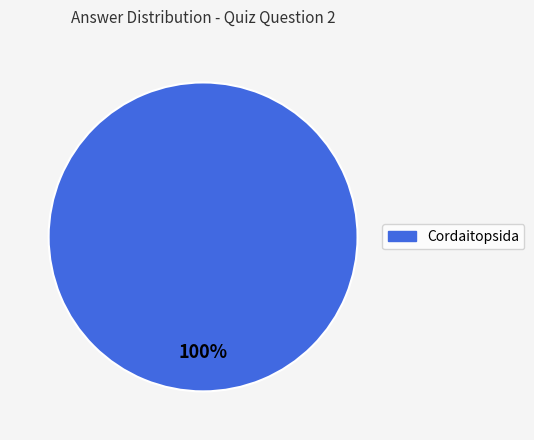

Is there a majority slice in this chart?

Yes